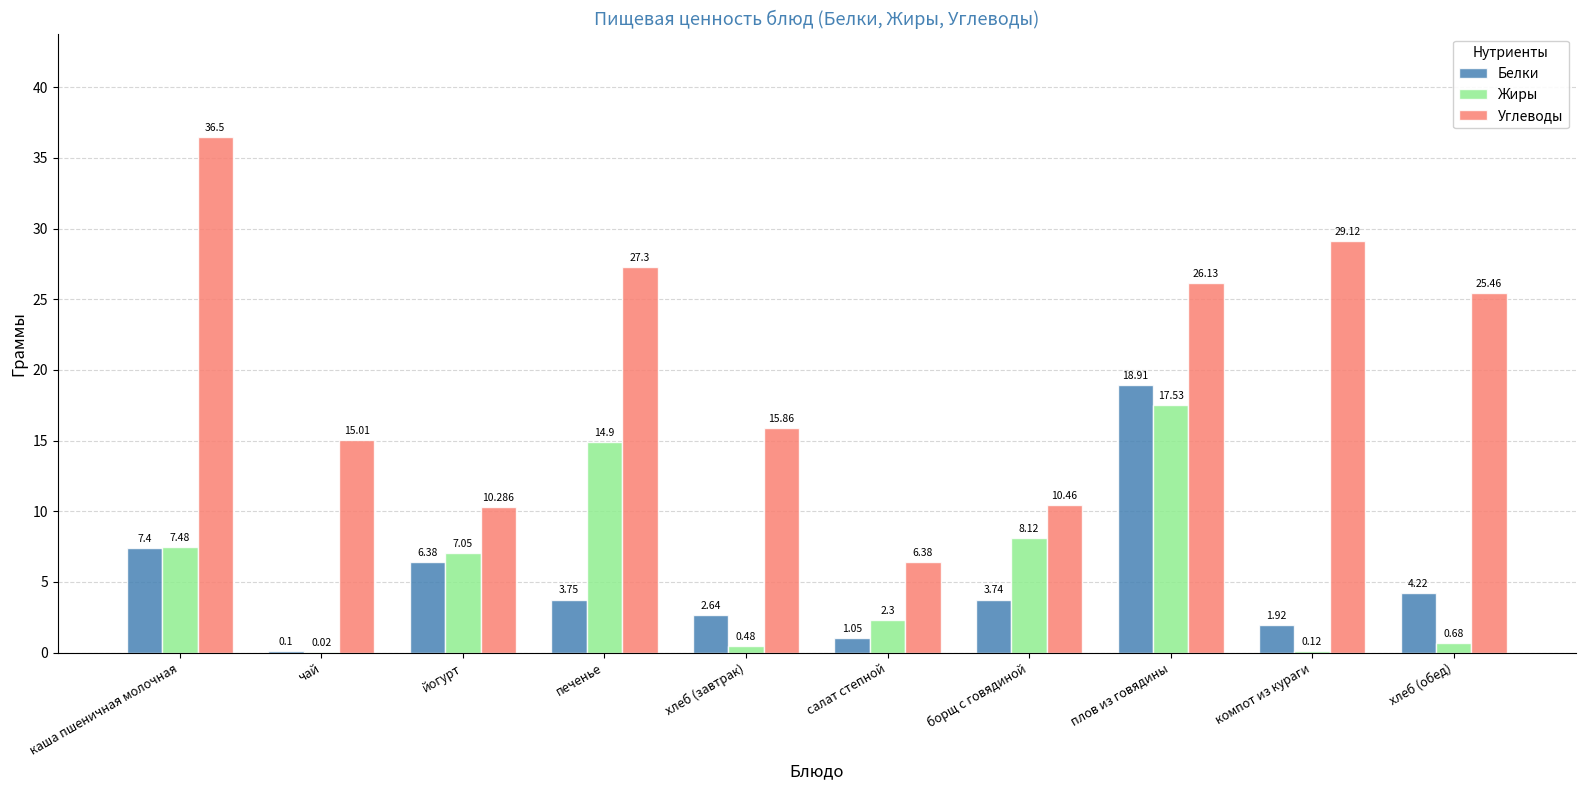

Where does the Углеводы series first go above 25?

каша пшеничная молочная